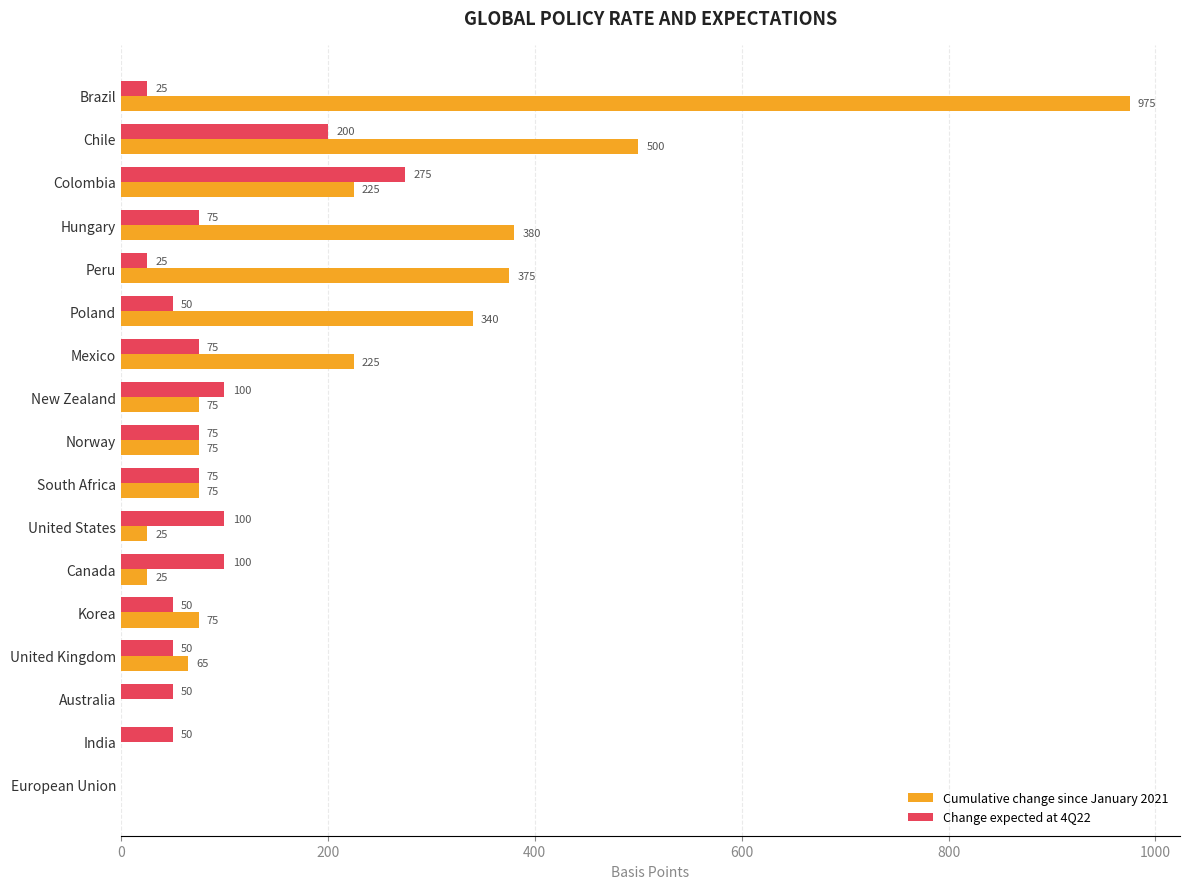

What is the sum of all Cumulative change since January 2021 values?

3435